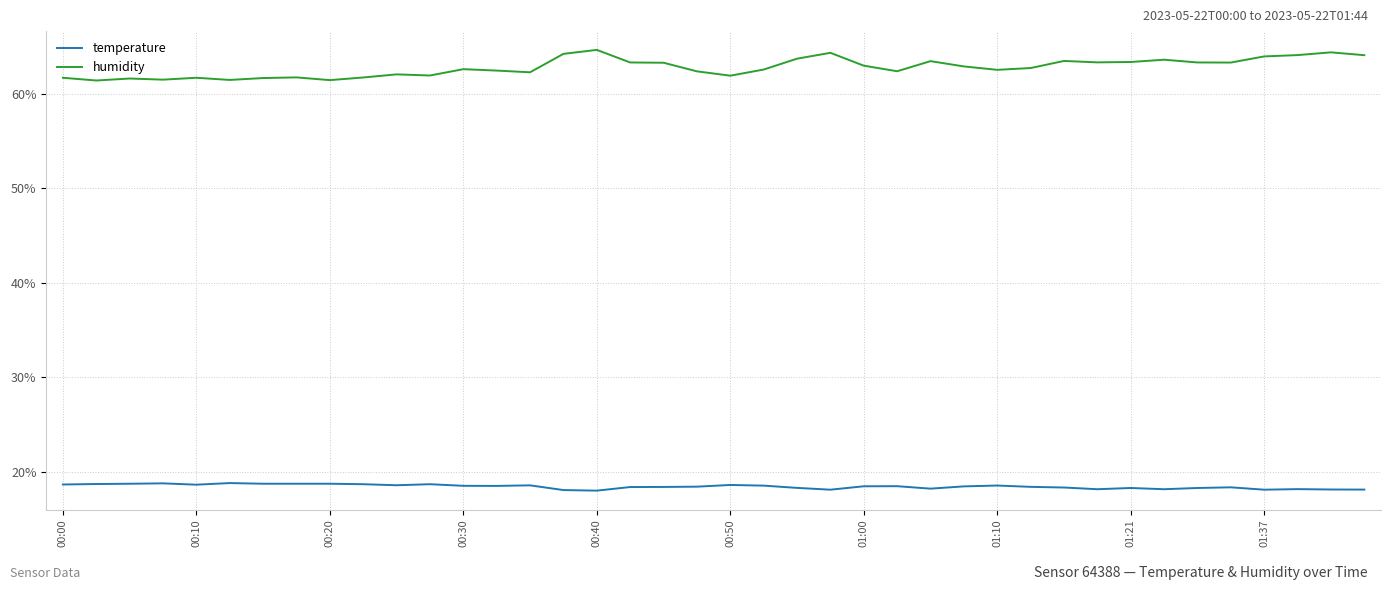

What is the maximum value for temperature?

18.8